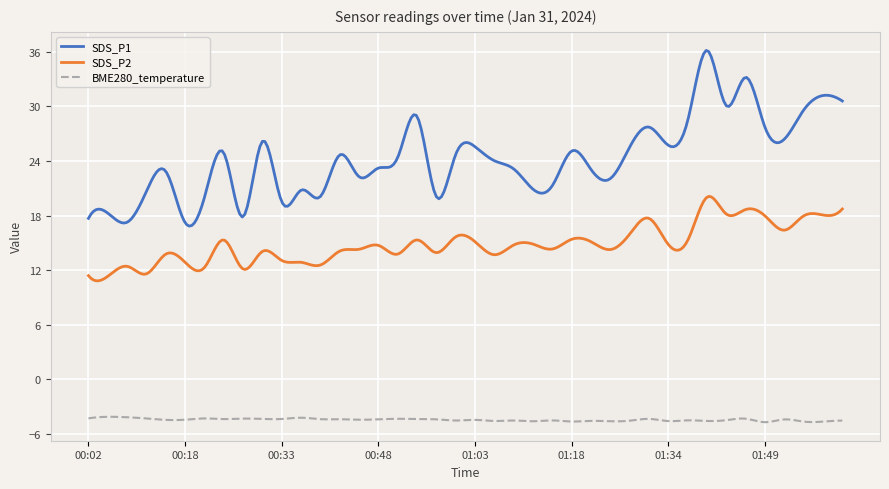

Which series has the largest range (max minus min)?

SDS_P1